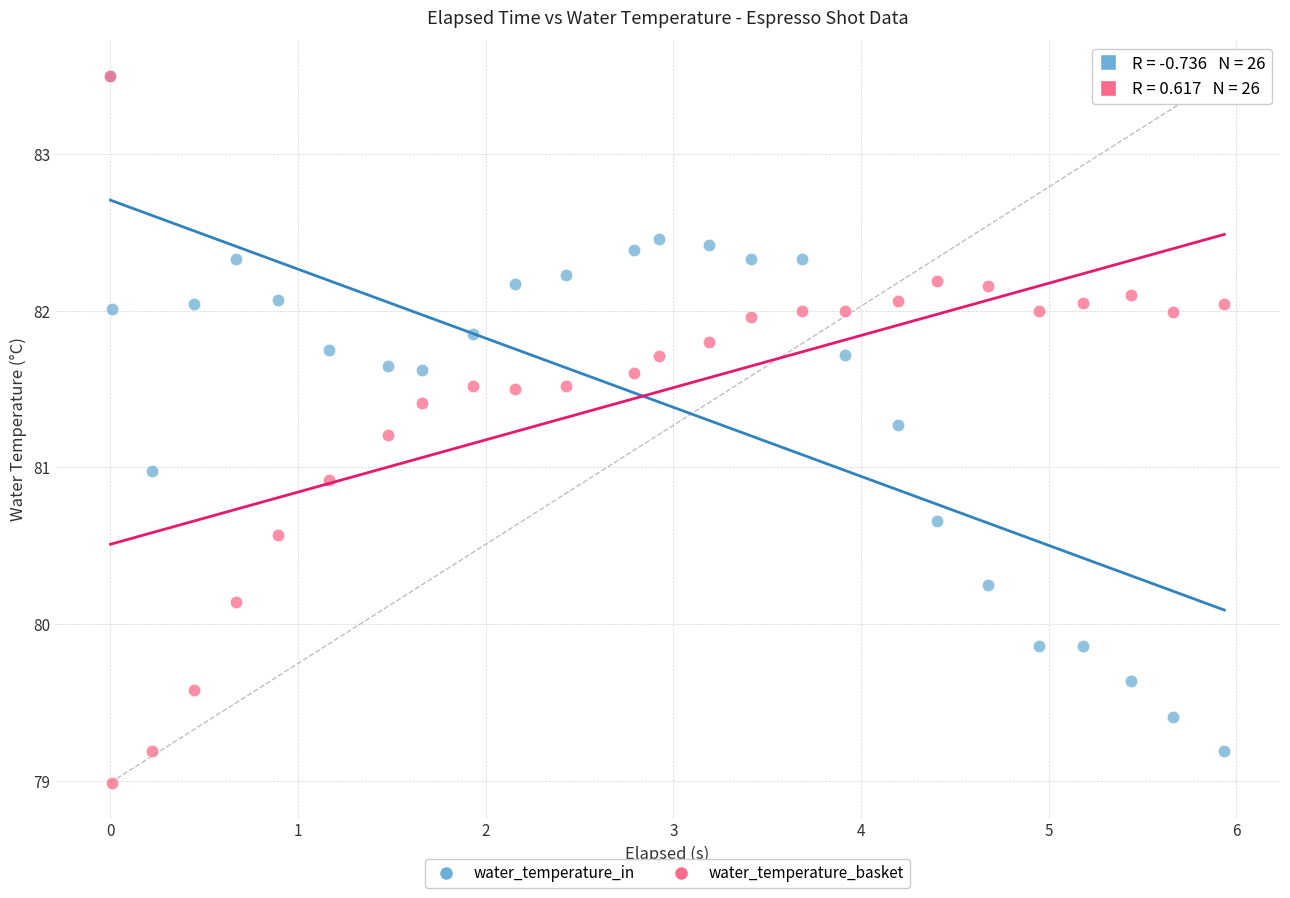

What are all the series names shown in the legend?

water_temperature_in, water_temperature_basket